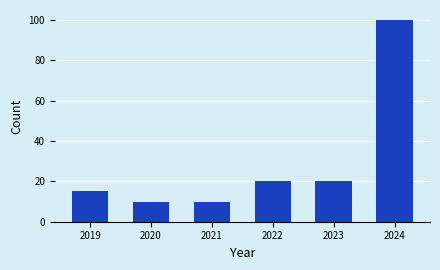

Reading right to left, extract all data points from this chart.

2024=100	2023=20	2022=20	2021=10	2020=10	2019=15